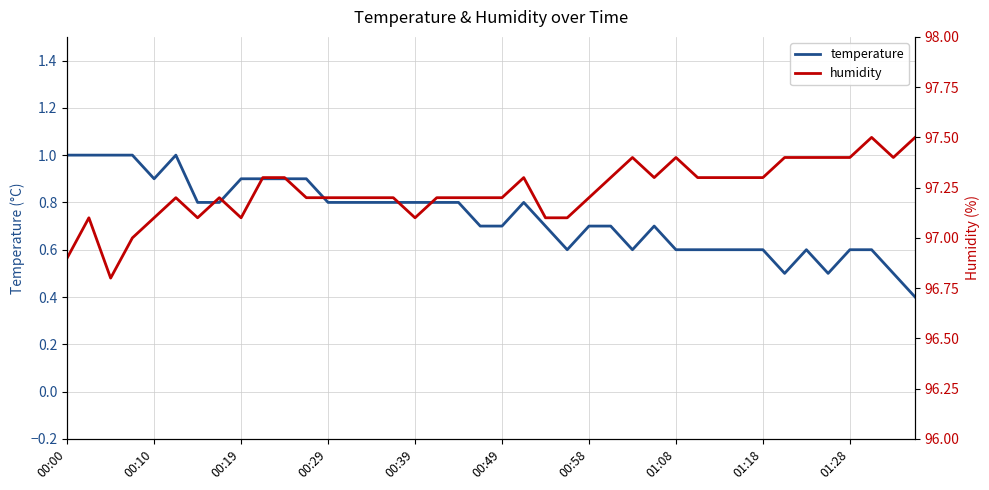

What is the value of the temperature point at the 25th from the left?

0.7